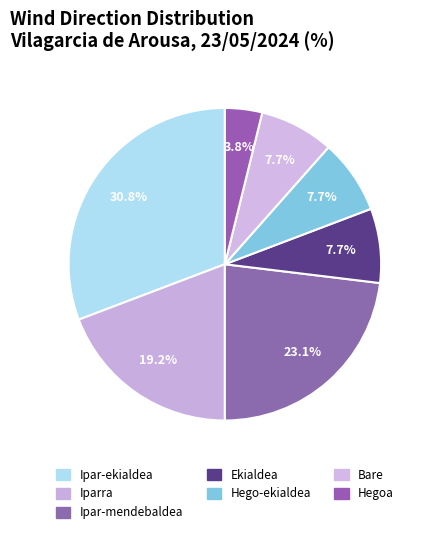

Is Bare the majority of the pie?

No